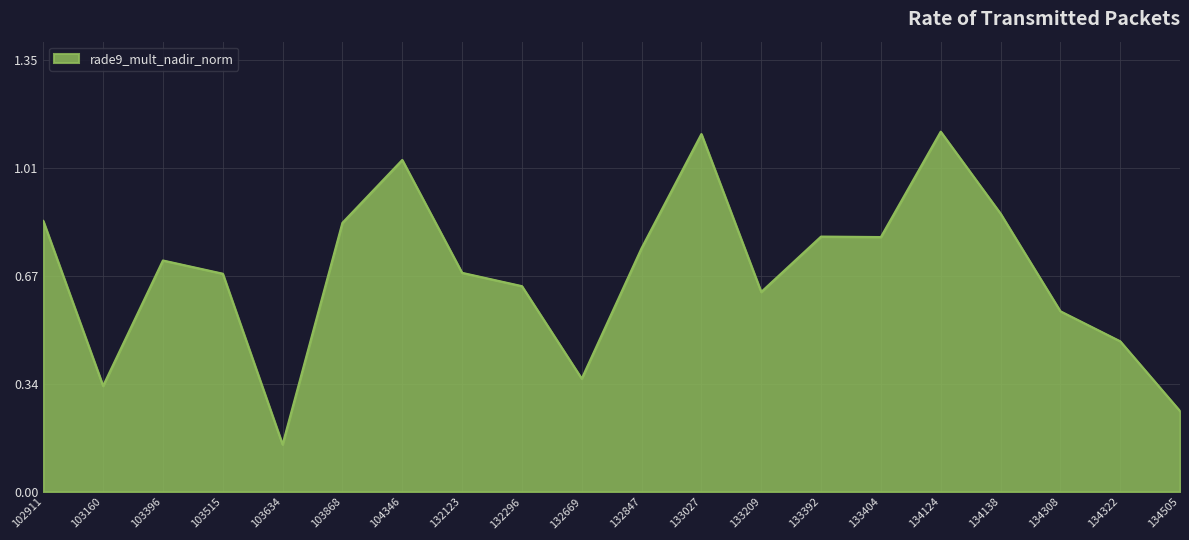

Is it true that the value at 102911 is 1.3?

False